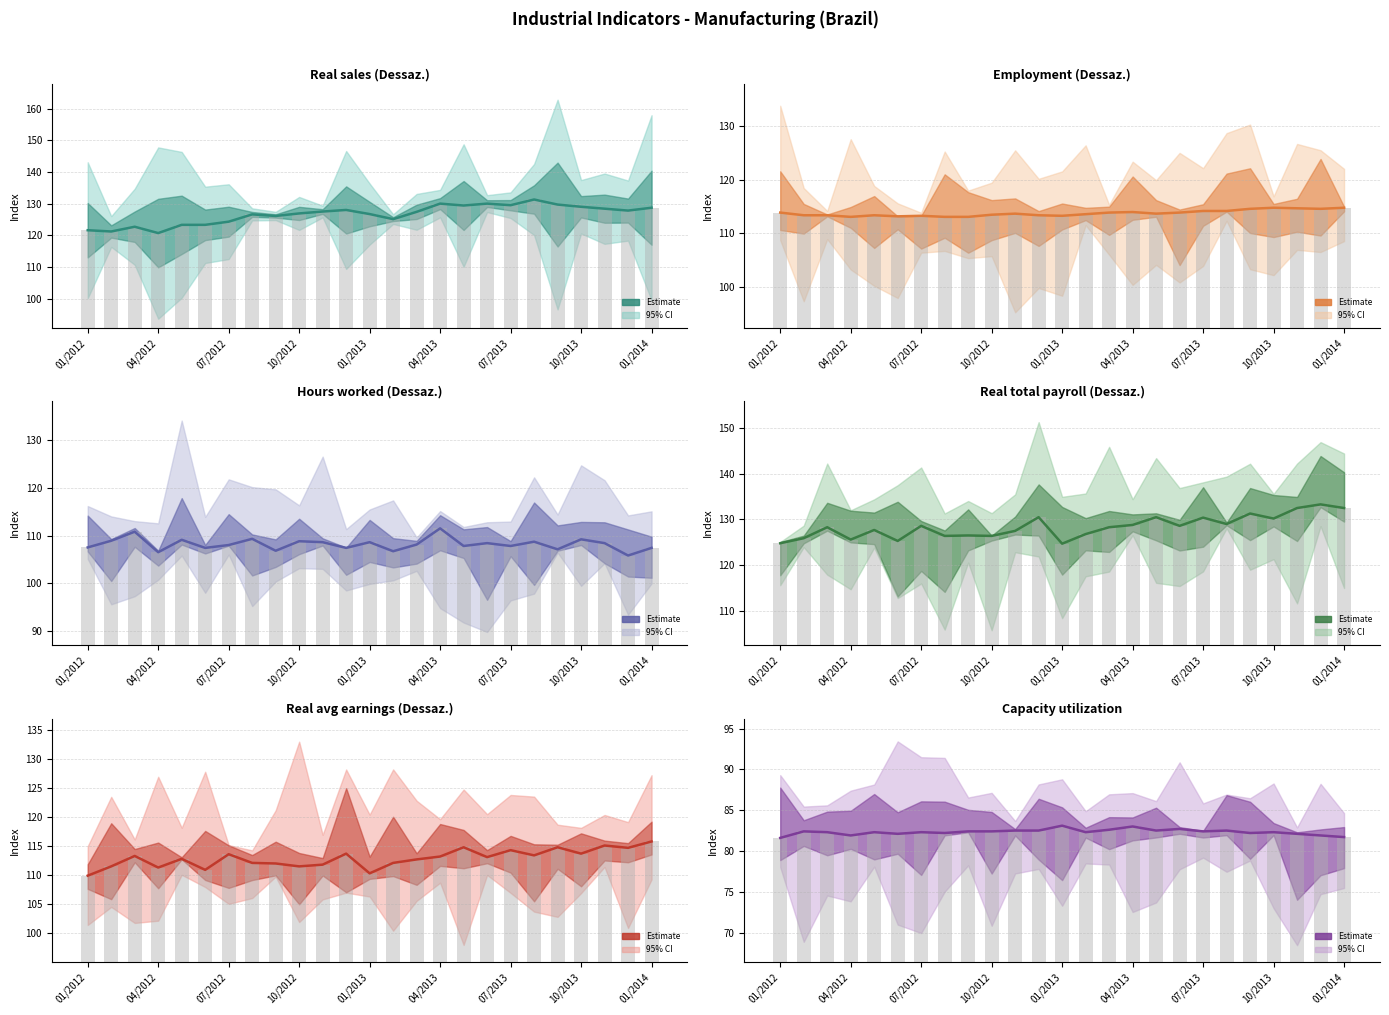

At how many categories does at least one series exceed 92?

25